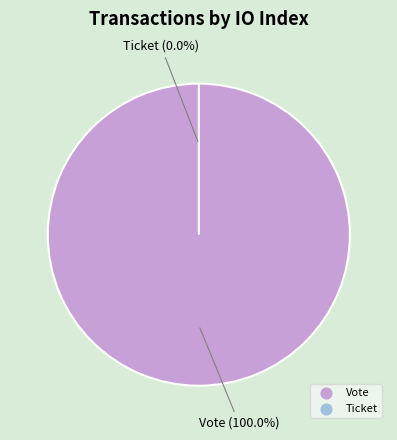

The Vote slice represents 99% of the pie. True or false?

False